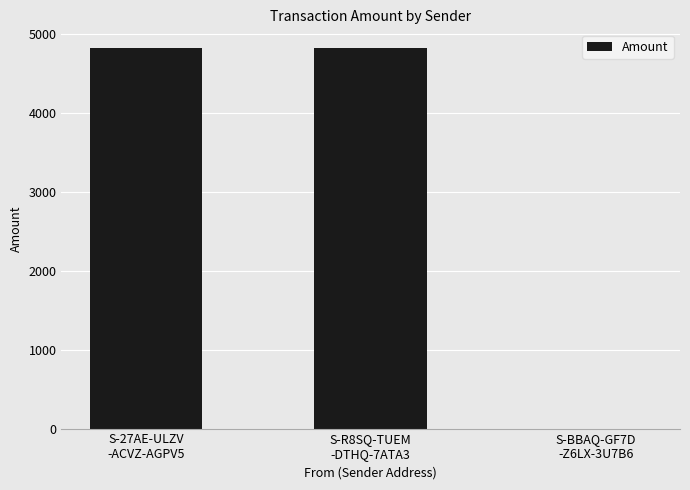

Are the bars horizontal?

No